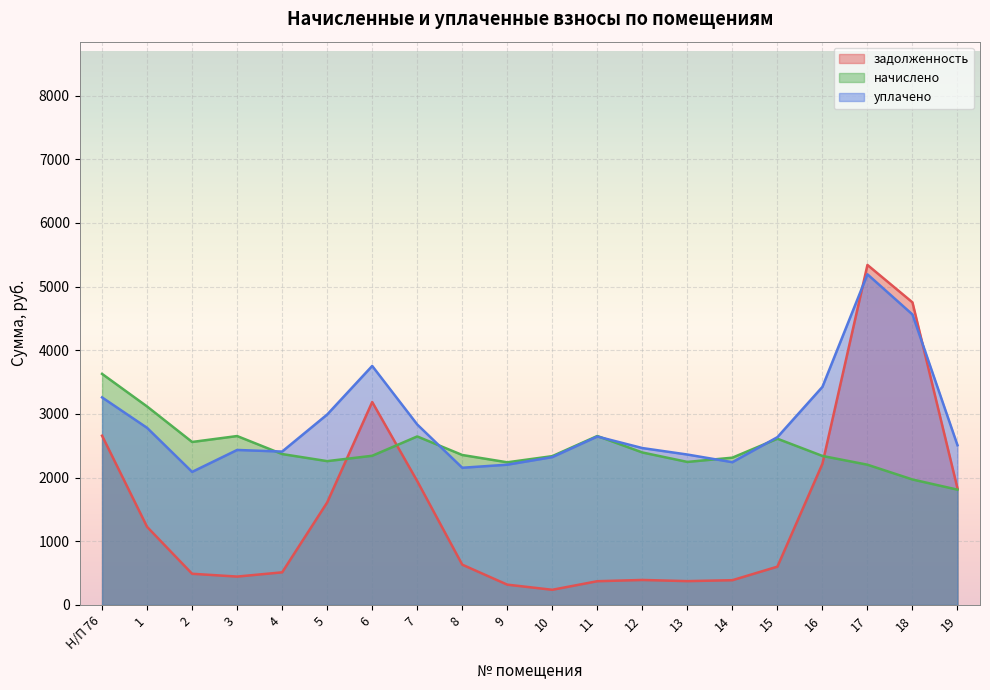

Count the number of data series in this chart.

3